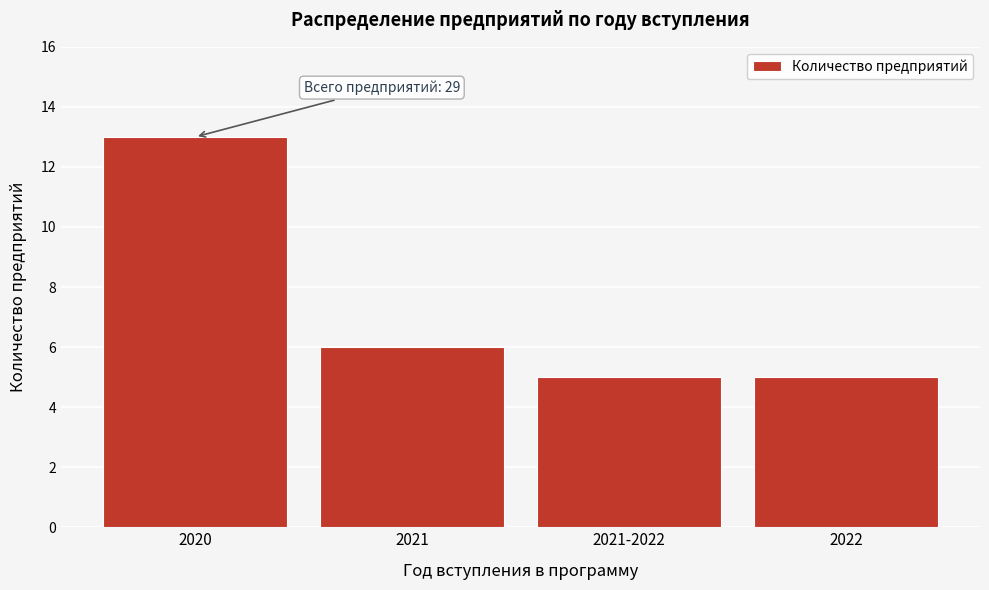

Reading left to right, list all the values displayed in this chart.

13	6	5	5